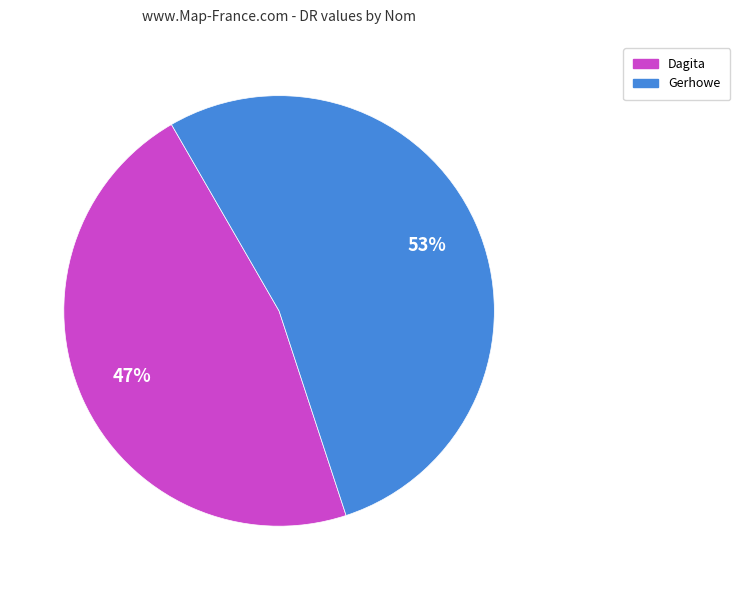

Rank the categories by value from lowest to highest.

Dagita, Gerhowe